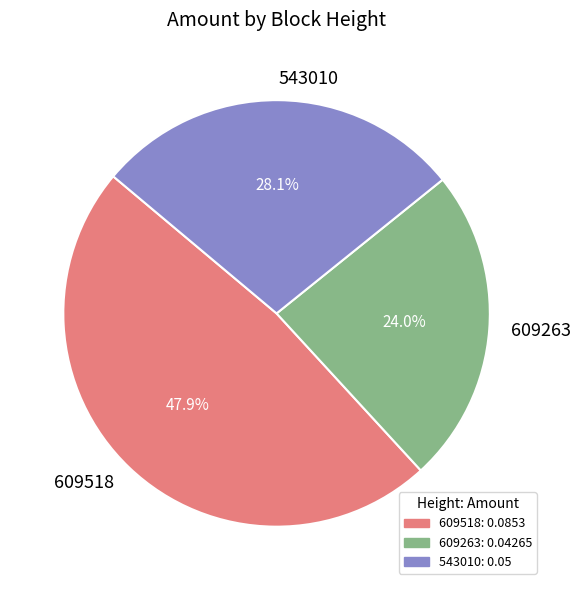

Rank the categories by value from highest to lowest.

609518, 543010, 609263